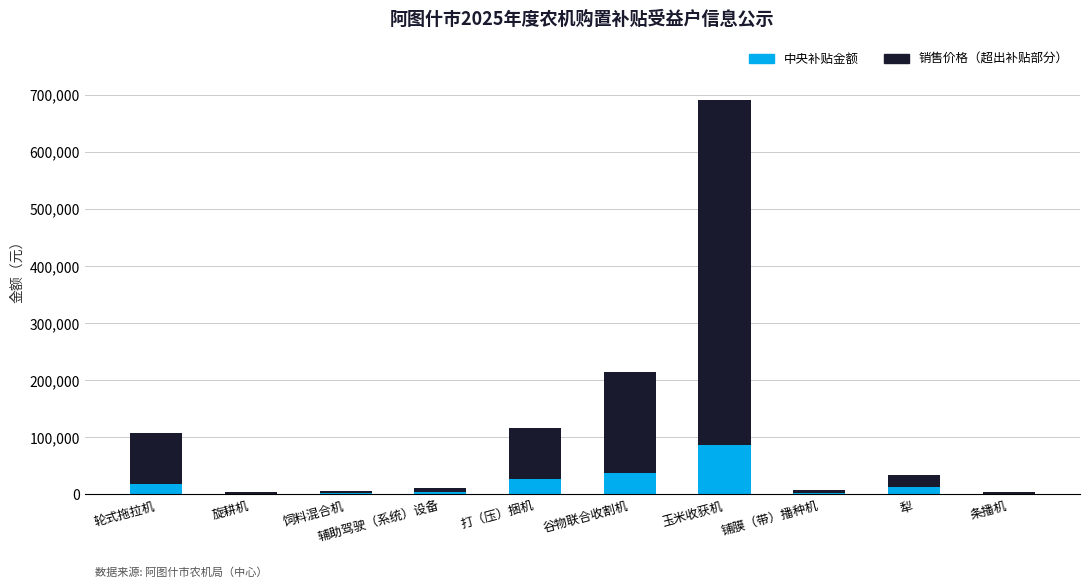

What is the highest value of the 中央补贴金额 series?

86520